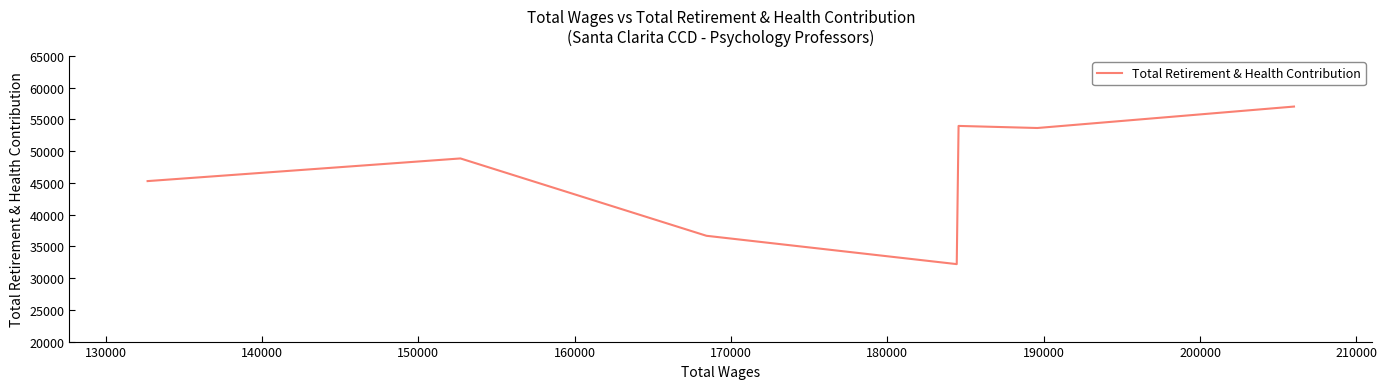

What is the average value?

46790